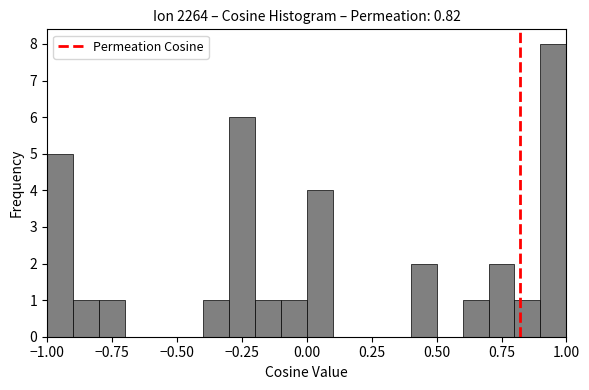

Around what value on the x-axis is the tallest bar? Give the approximate position of its centre, as read against the axis.

0.95